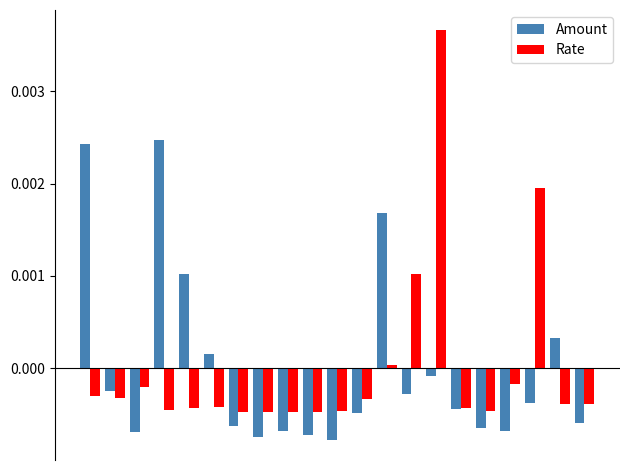

Which series has the widest spread of values?

Rate